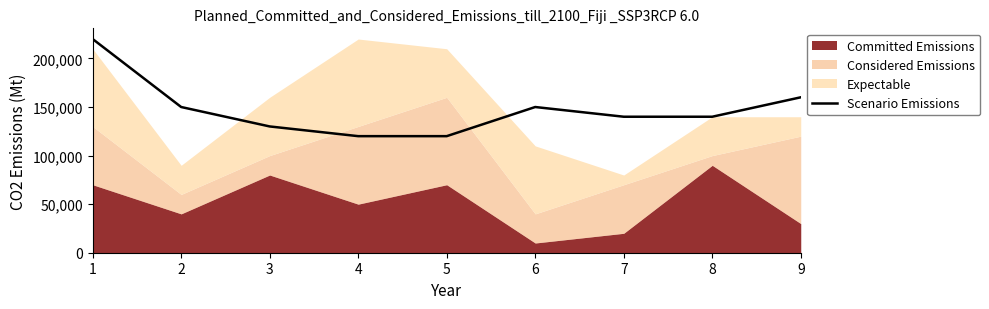

Is it true that the value at 4 is 164000?

False